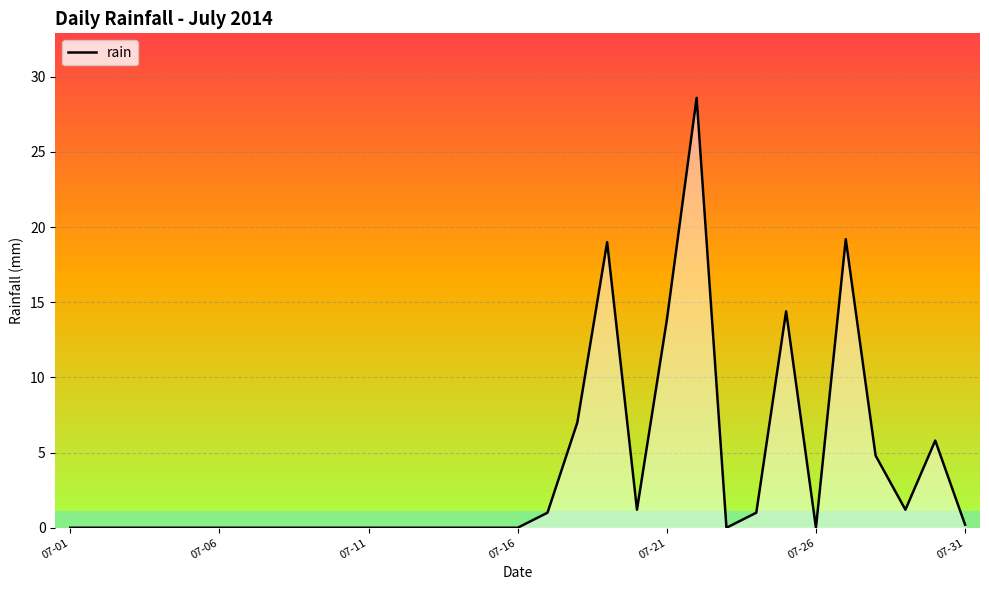

What is the difference between the maximum and second lowest values?

28.6